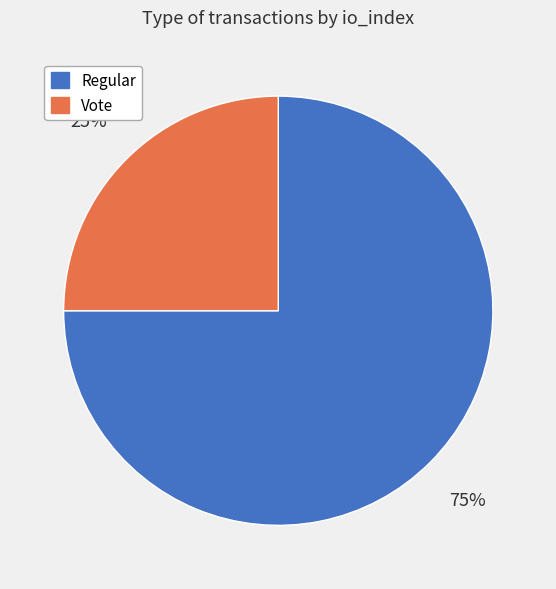

Which slice represents more than half of the pie?

Regular